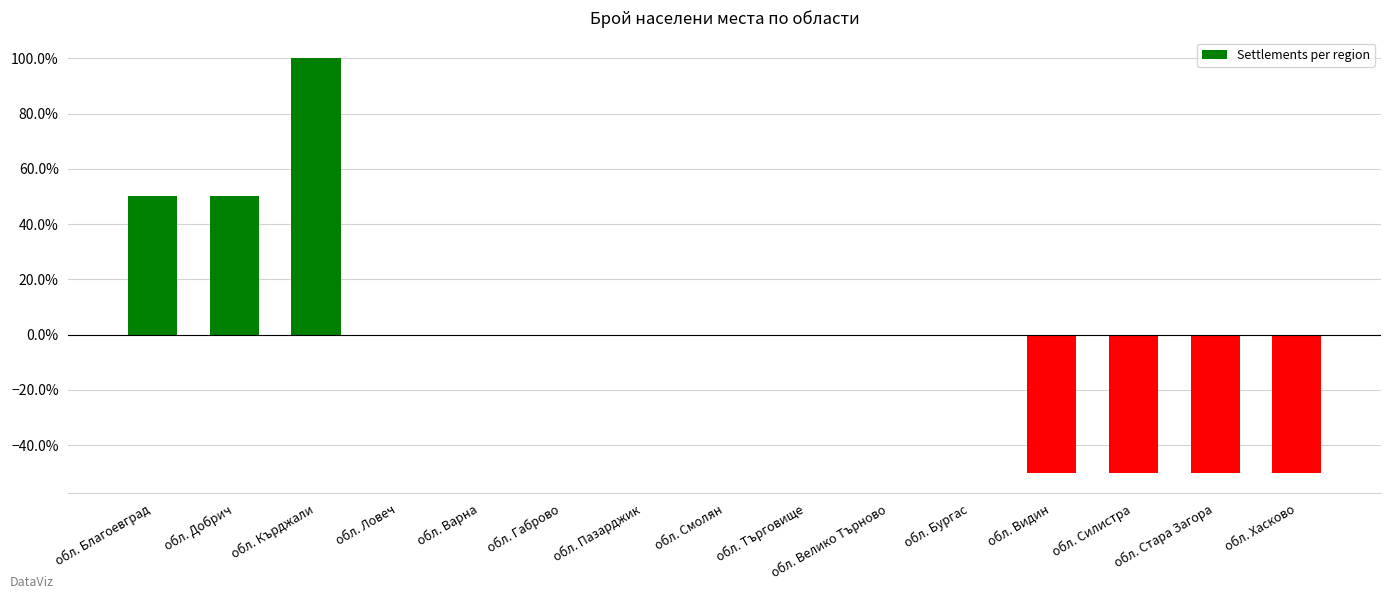

Reading right to left, extract all data points from this chart.

-0.5	-0.5	-0.5	-0.5	0.0	0.0	0.0	0.0	0.0	0.0	0.0	0.0	1.0	0.5	0.5